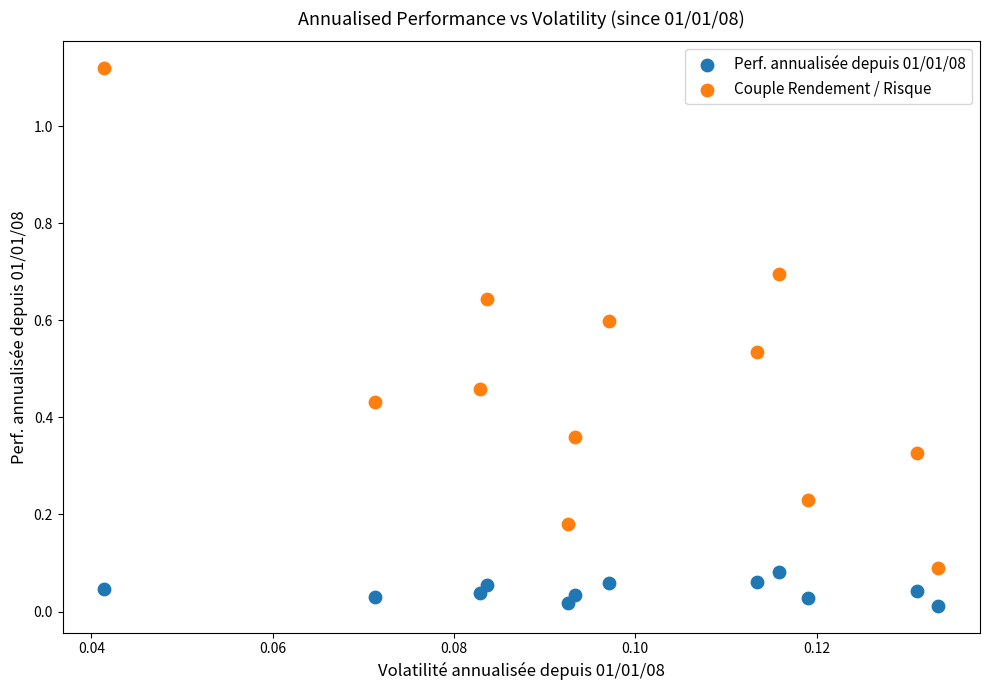

What are all the series names shown in the legend?

Perf. annualisée depuis 01/01/08, Couple Rendement / Risque